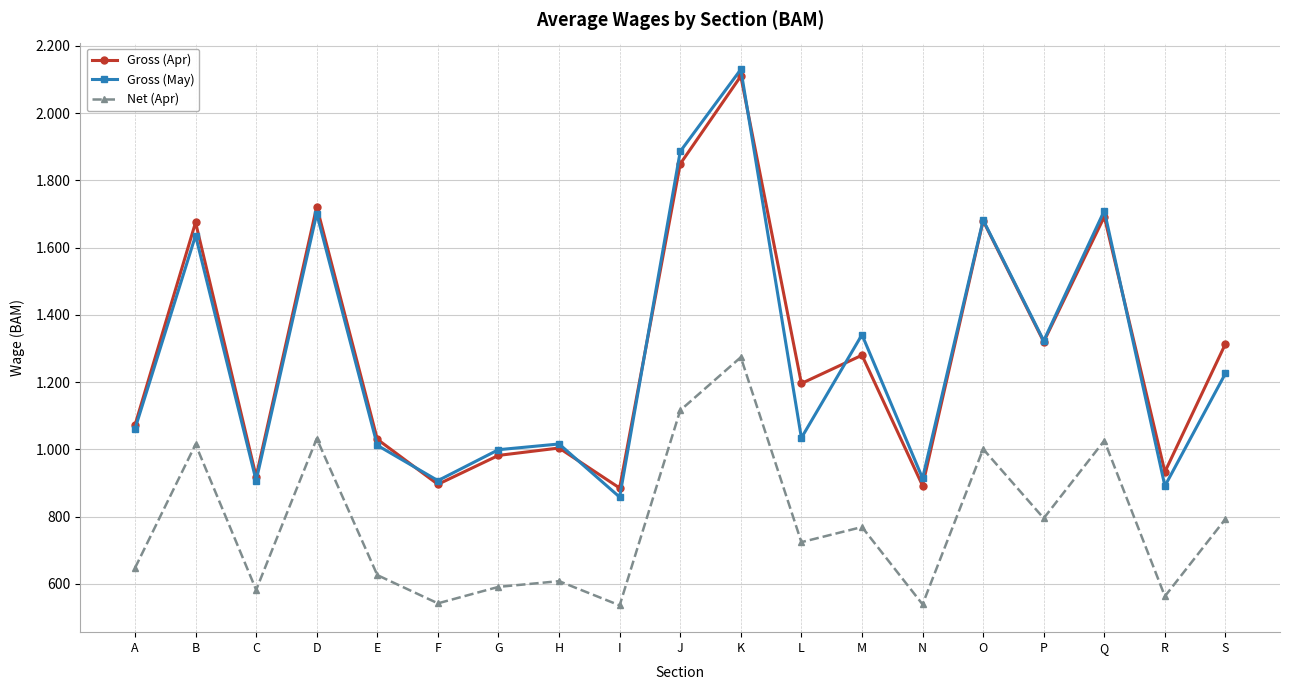

What is the value of the Net (Apr) point at the 11th from the left?

1274